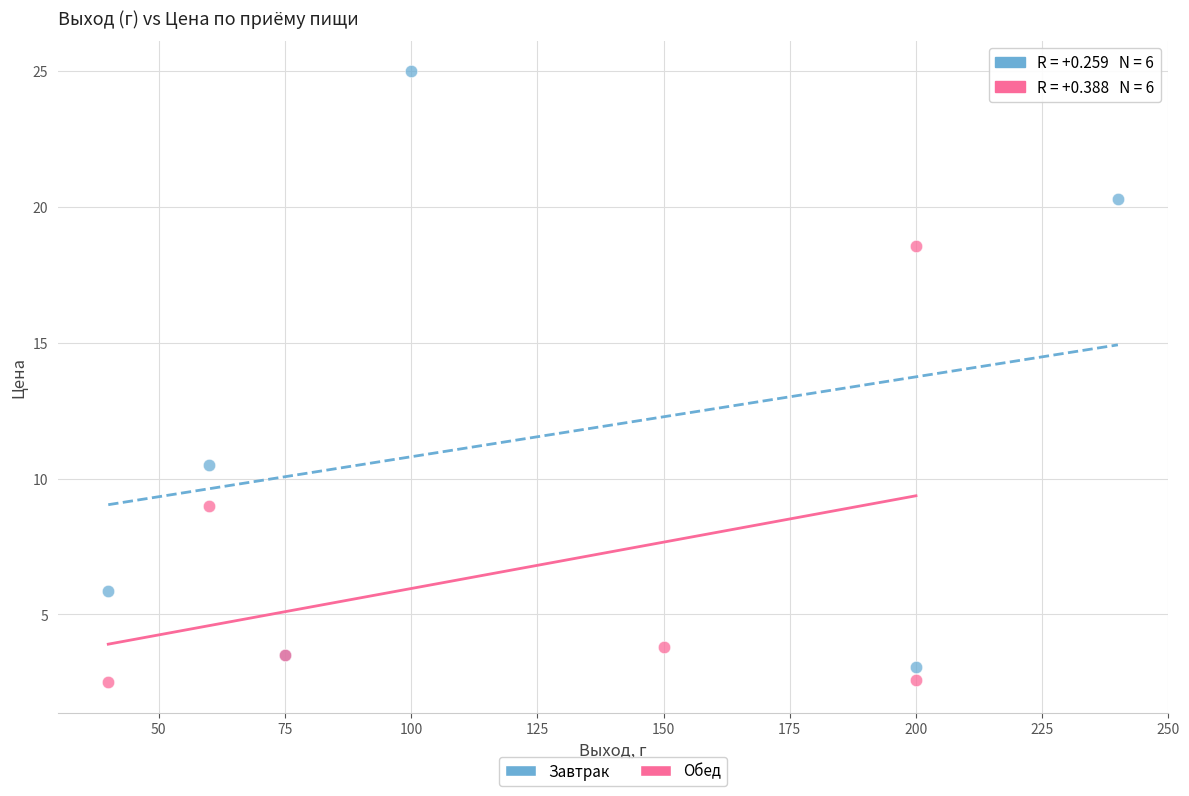

Which series reaches the maximum Y coordinate?

Завтрак